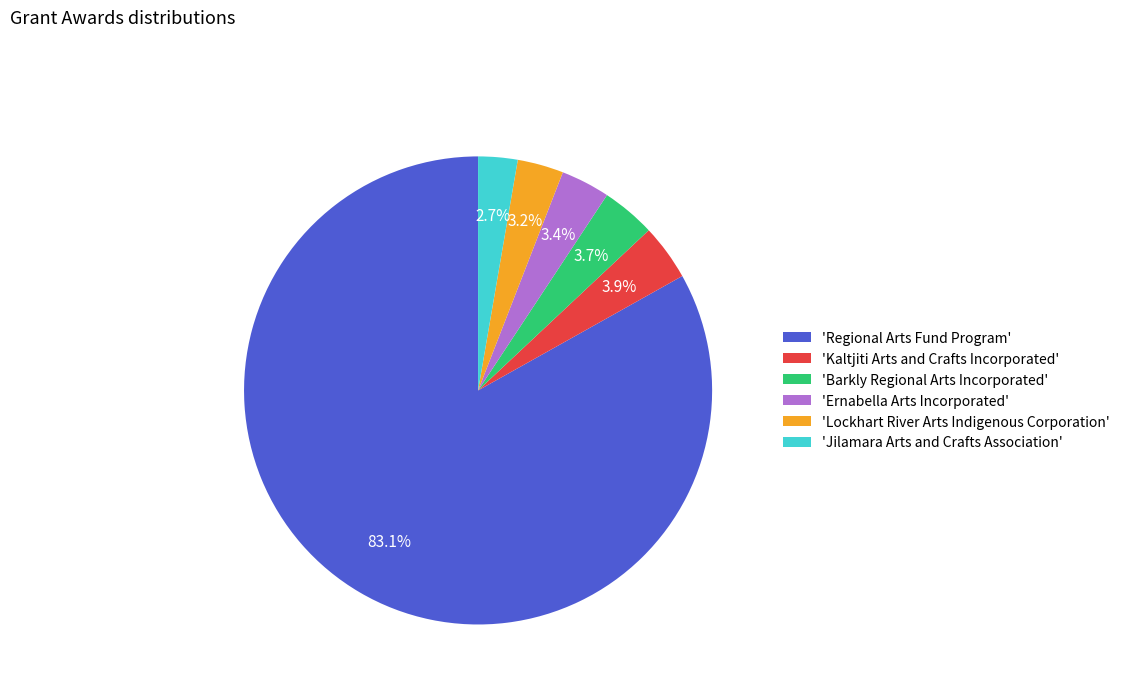

Which slice is the largest?

'Regional Arts Fund Program'